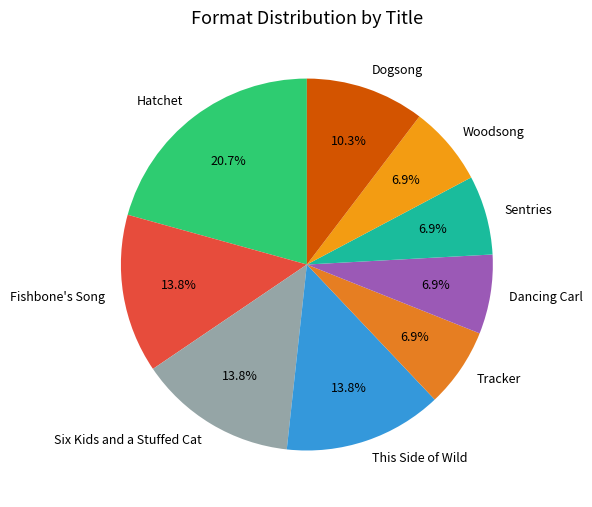

Is it true that Fishbone's Song is 14% of the pie?

True